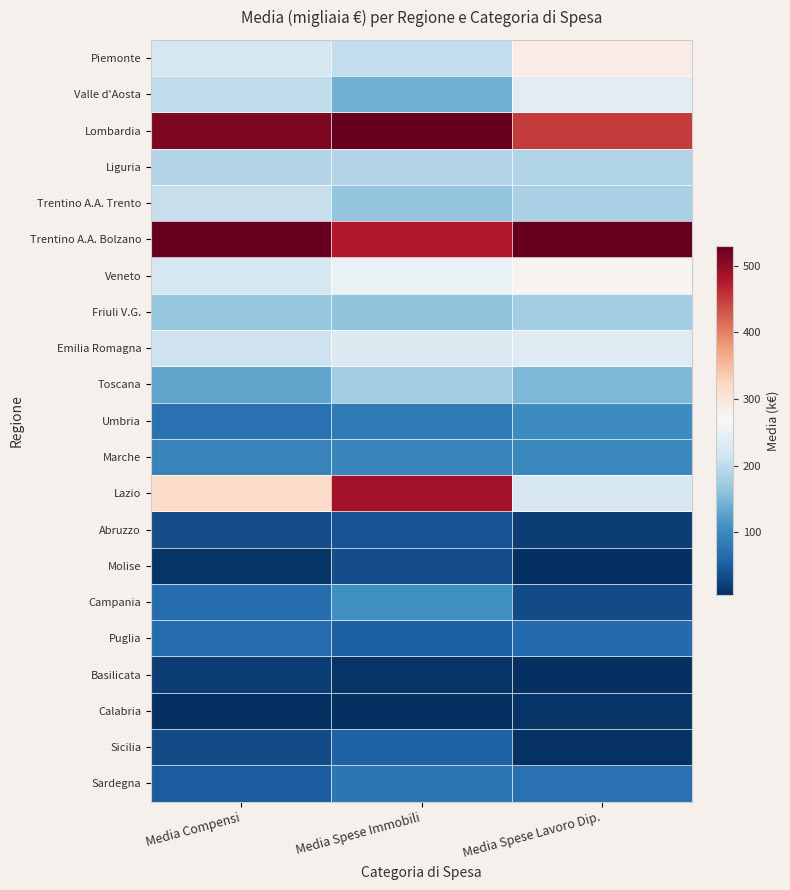

At which category is the sum across all series the highest?

Media Spese Immobili